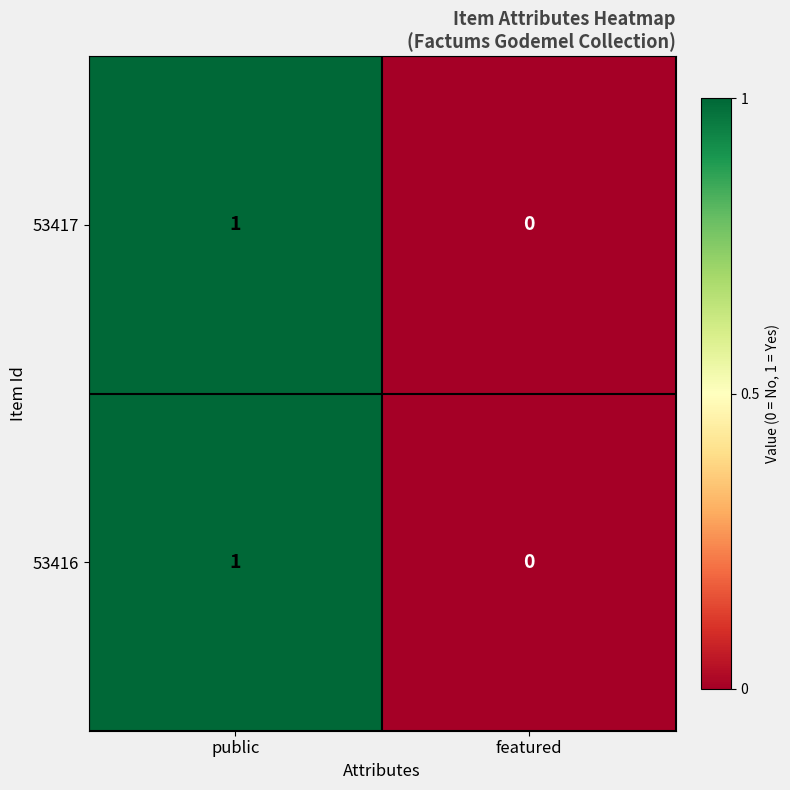

Which category has the lowest value across all series?

featured